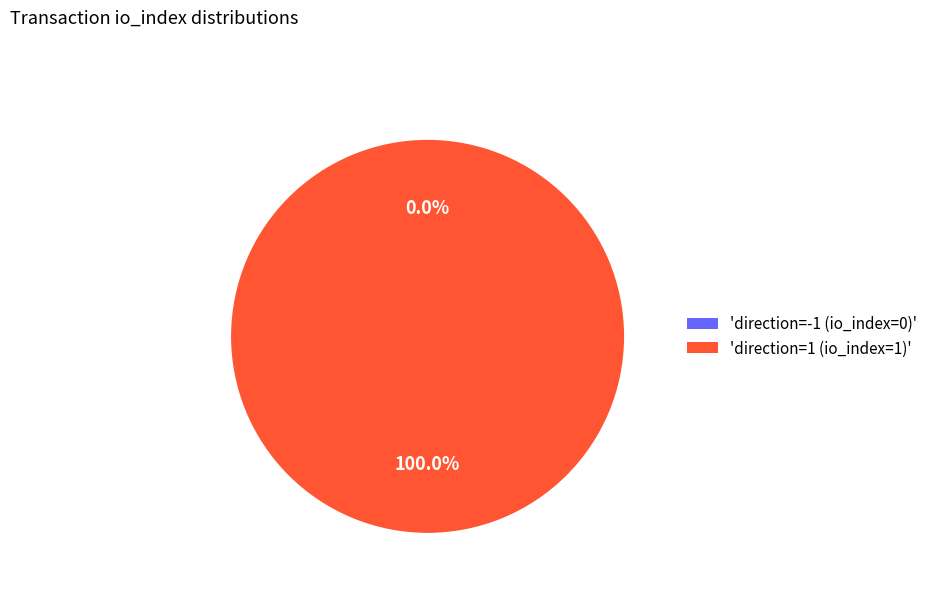

Which category has the smallest portion of the pie?

direction=-1 (io_index=0)